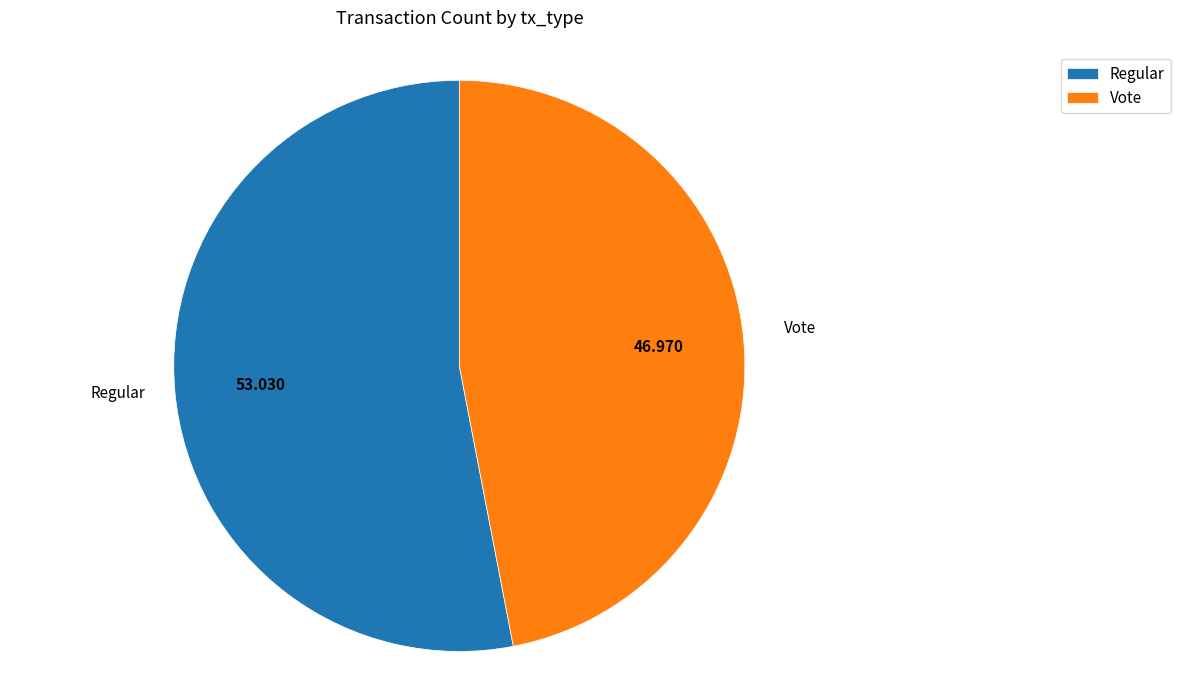

Which has a higher value, Regular or Vote?

Regular